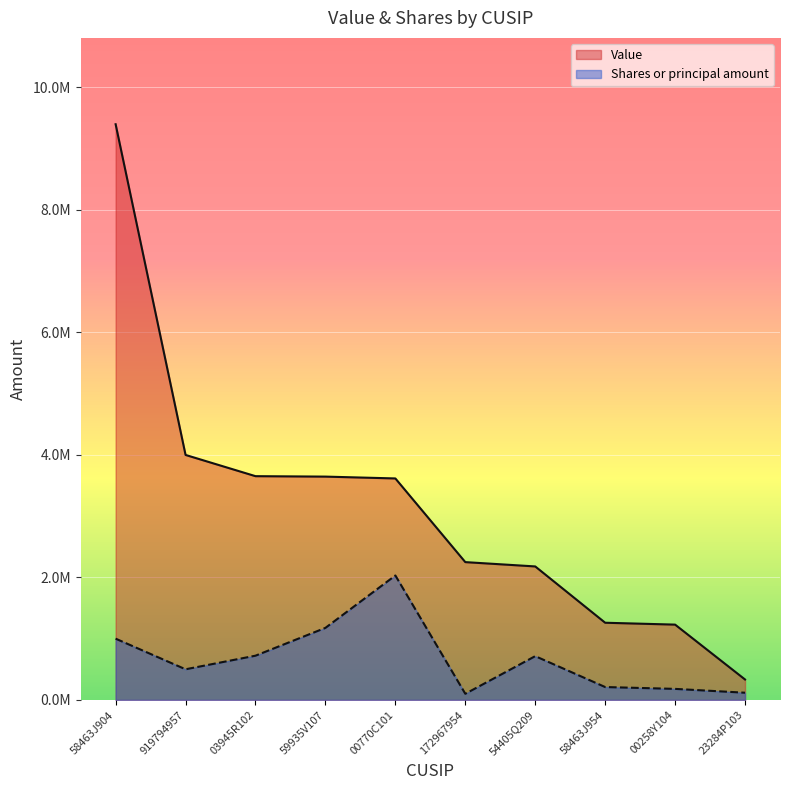

How many categories are shown in the chart?

10